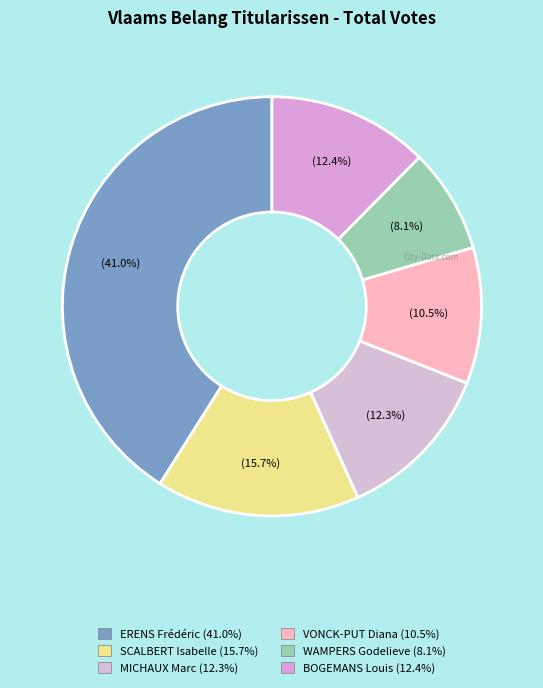

What percentage is the VONCK-PUT Diana slice, to the nearest percent?

10%